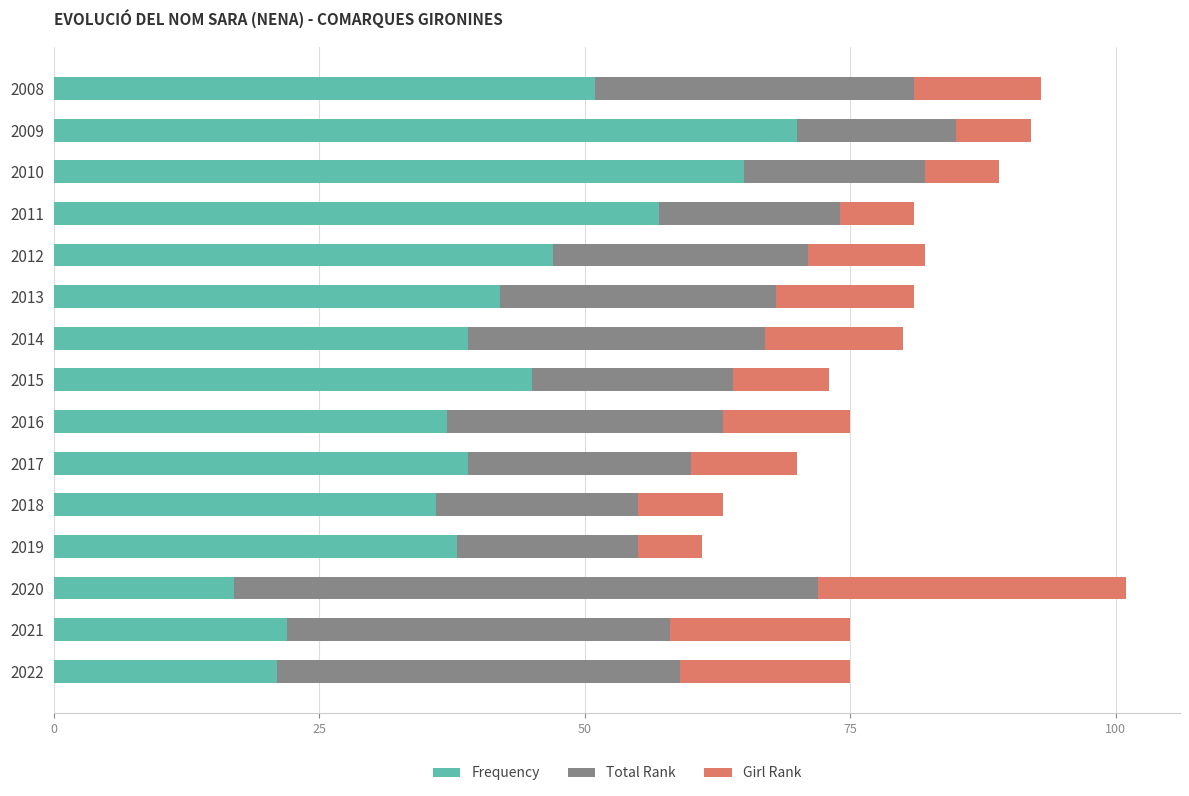

Read the Frequency value at 2018.

36